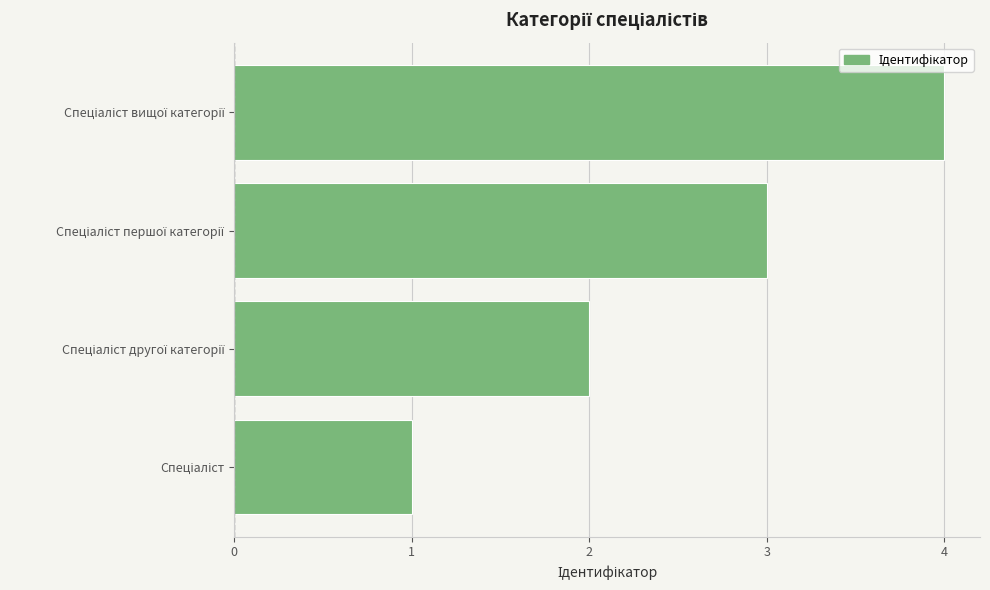

What is the greatest value displayed?

4